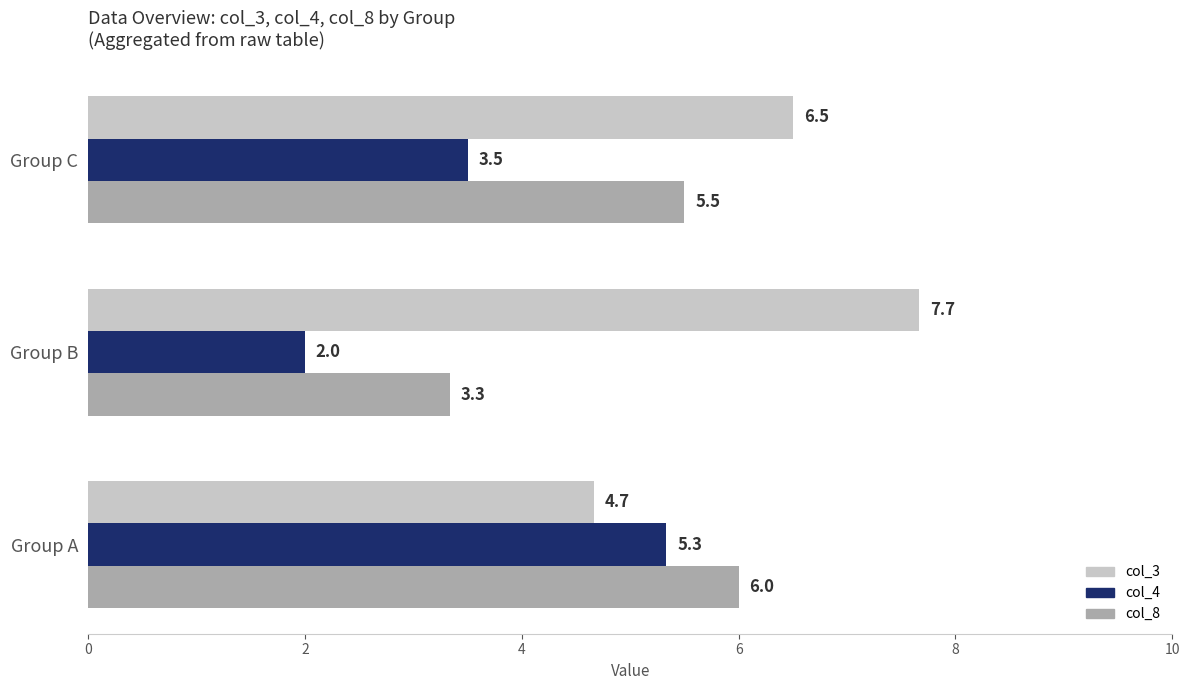

List the labels in order of col_3 value, largest first.

Group B, Group C, Group A